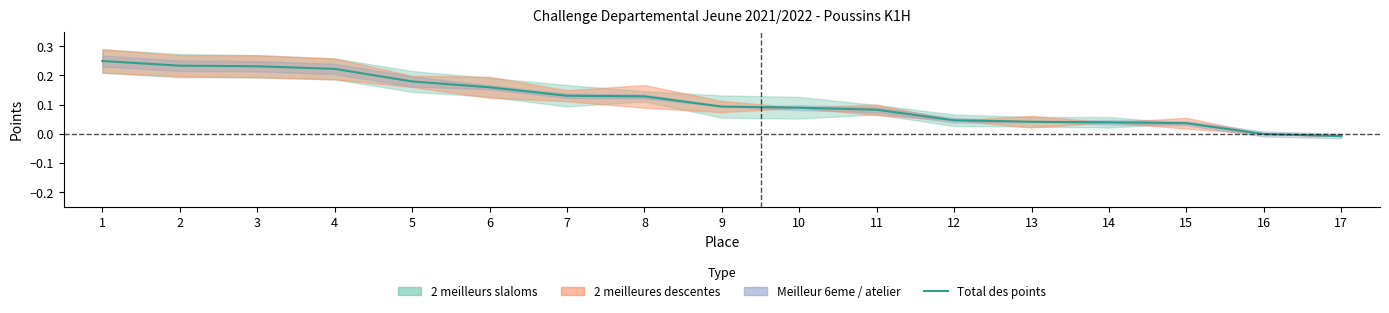

What is the value of the 5th point from the left?

0.2